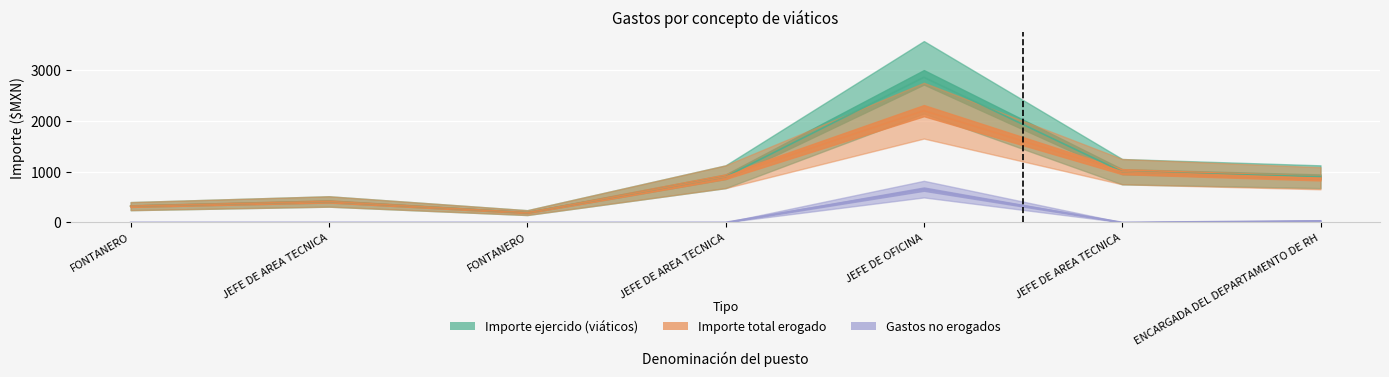

Where is Gastos no erogados nearest to the value 327?

ENCARGADA DEL DEPARTAMENTO DE RH